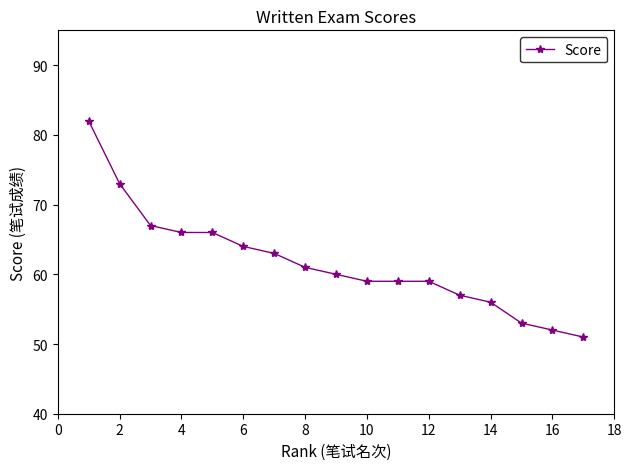

What is the greatest value displayed?

82